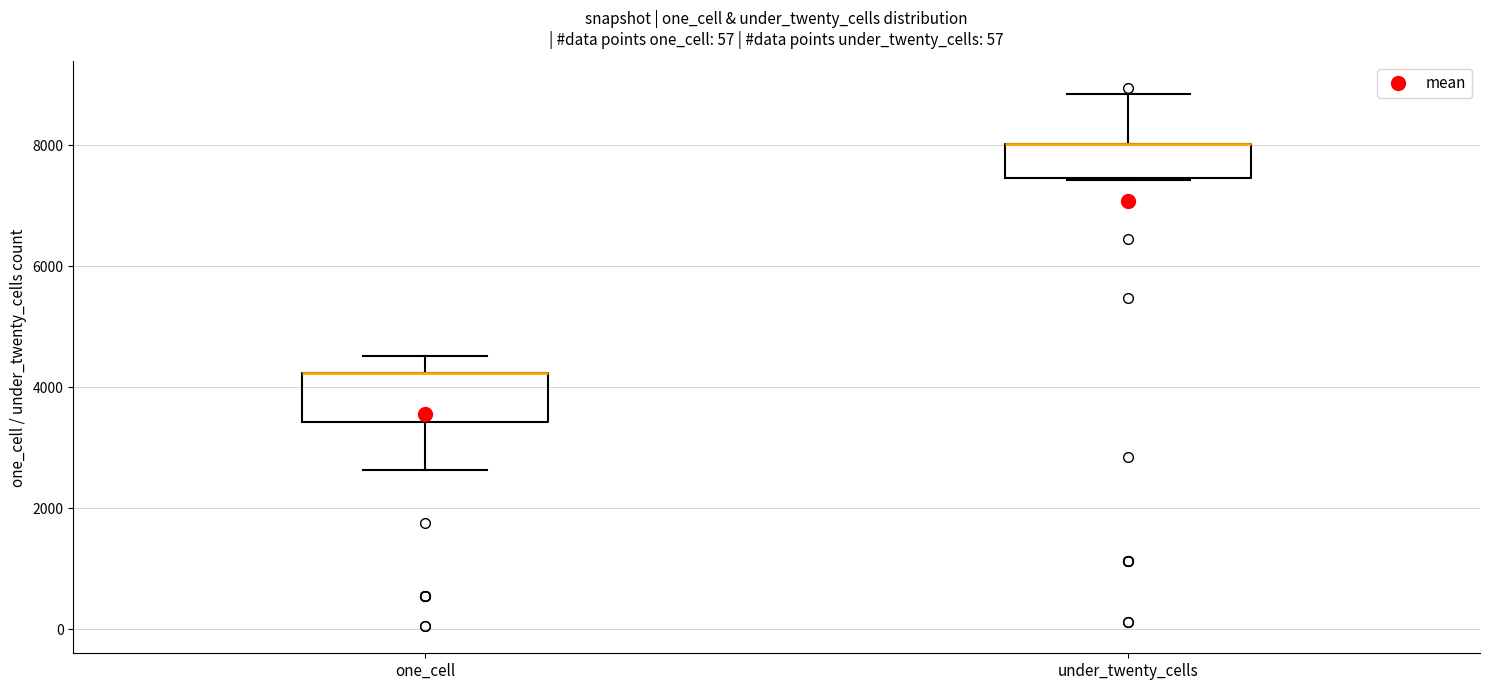

Reading left to right, transcribe this box plot: for each box, give where its median line is, the range the box spans, and where its two whiskers end, as read against the y-axis. The values are not printed on the chart, so give them approximately, as read against the axis.

one_cell: median 4200 (drawn on the box's upper edge), box 3400 to 4200, whiskers 2600 to 4600
under_twenty_cells: median 8000 (drawn on the box's upper edge), box 7400 to 8000, whiskers 7400 to 8800